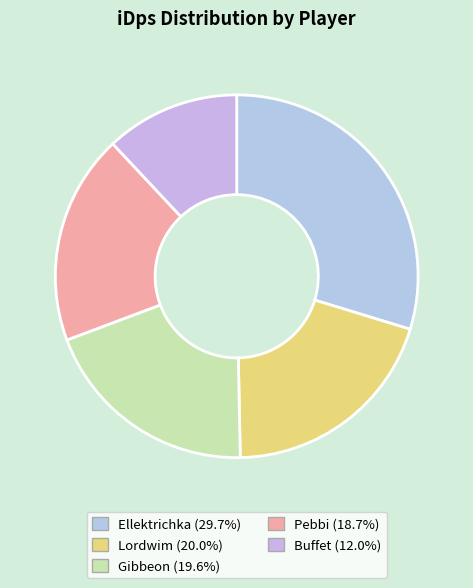

Which category has the biggest portion of the pie?

Ellektrichka